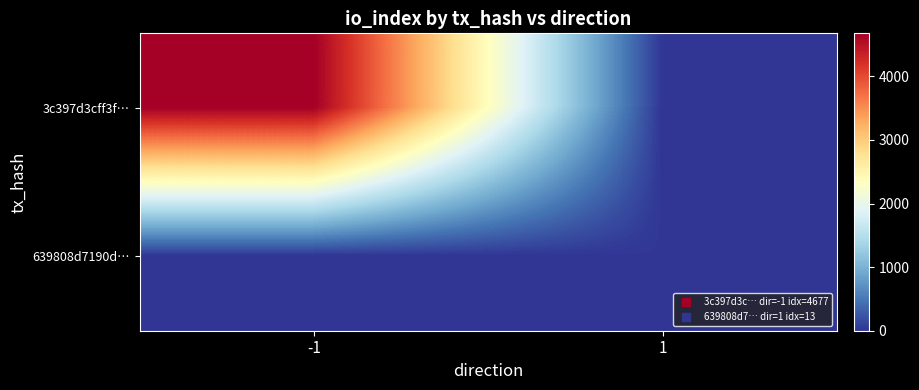

What is the total value across all series at 1?

13